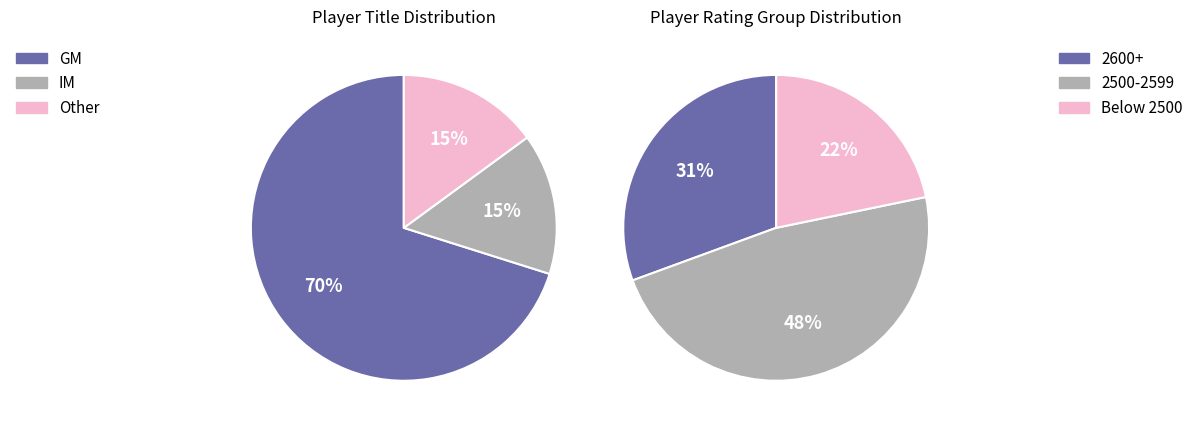

To the nearest percent, what portion does IM represent?

15%